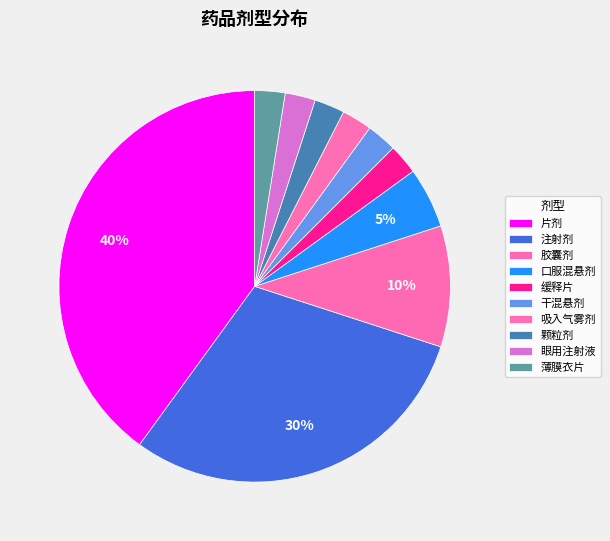

How much of the chart is everything except 薄膜衣片?

97.5%